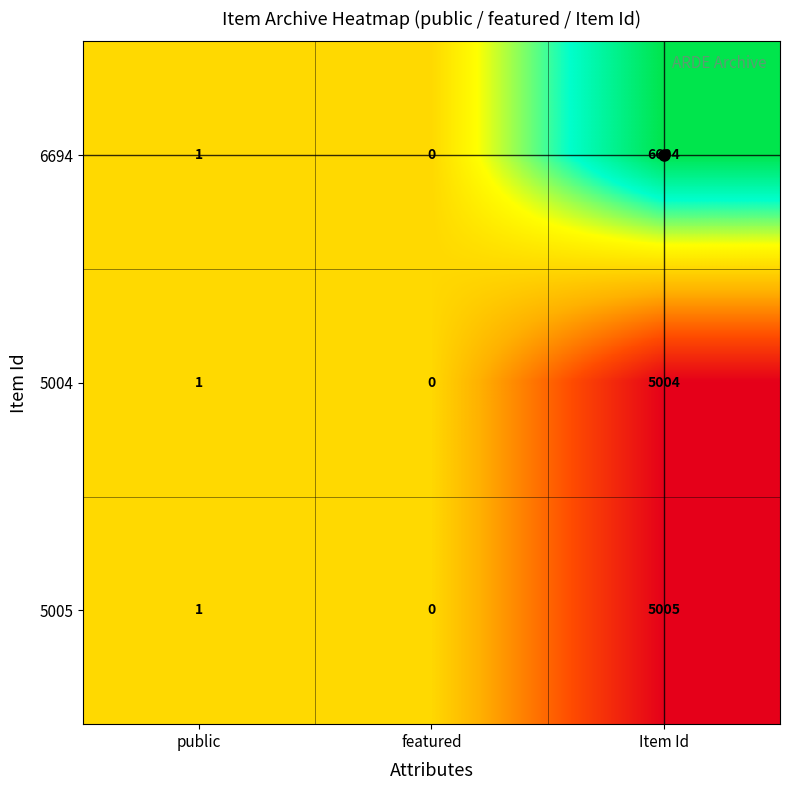

What is the spread (max minus min) of values at Item Id?

1690